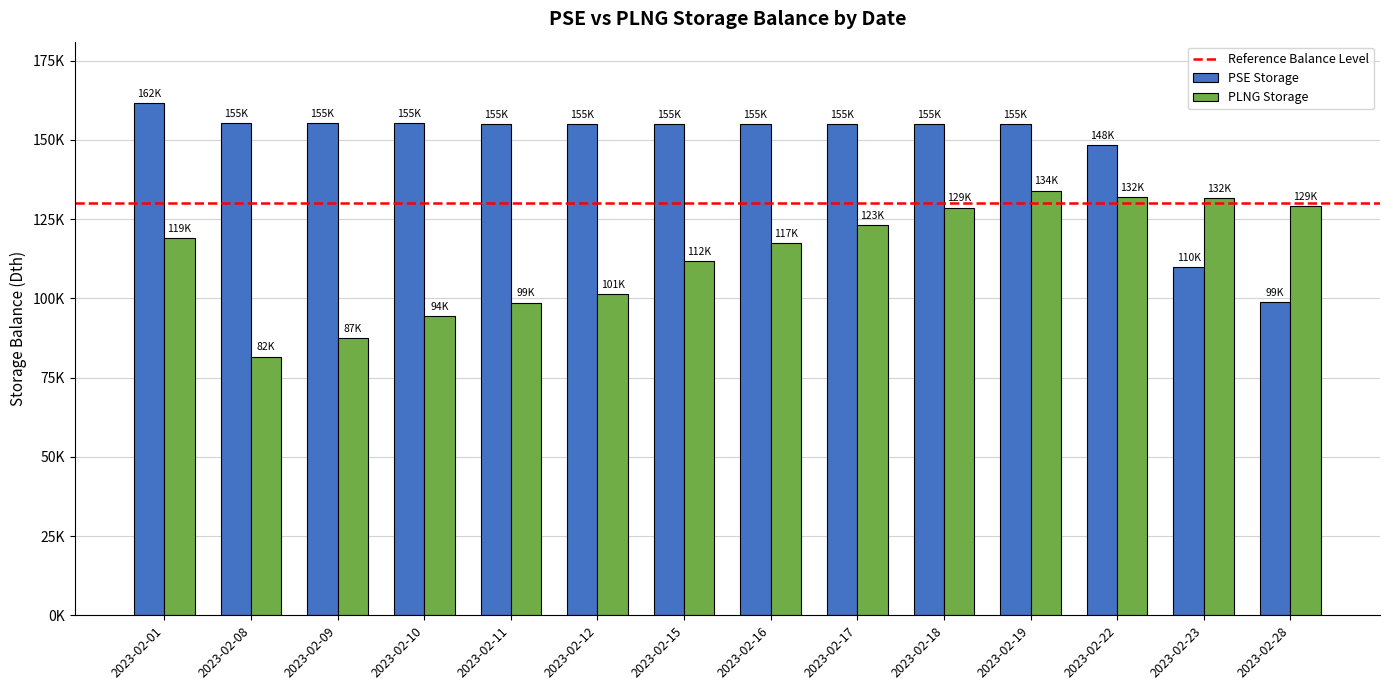

Where is PSE Storage nearest to the value 130250?

2023-02-22